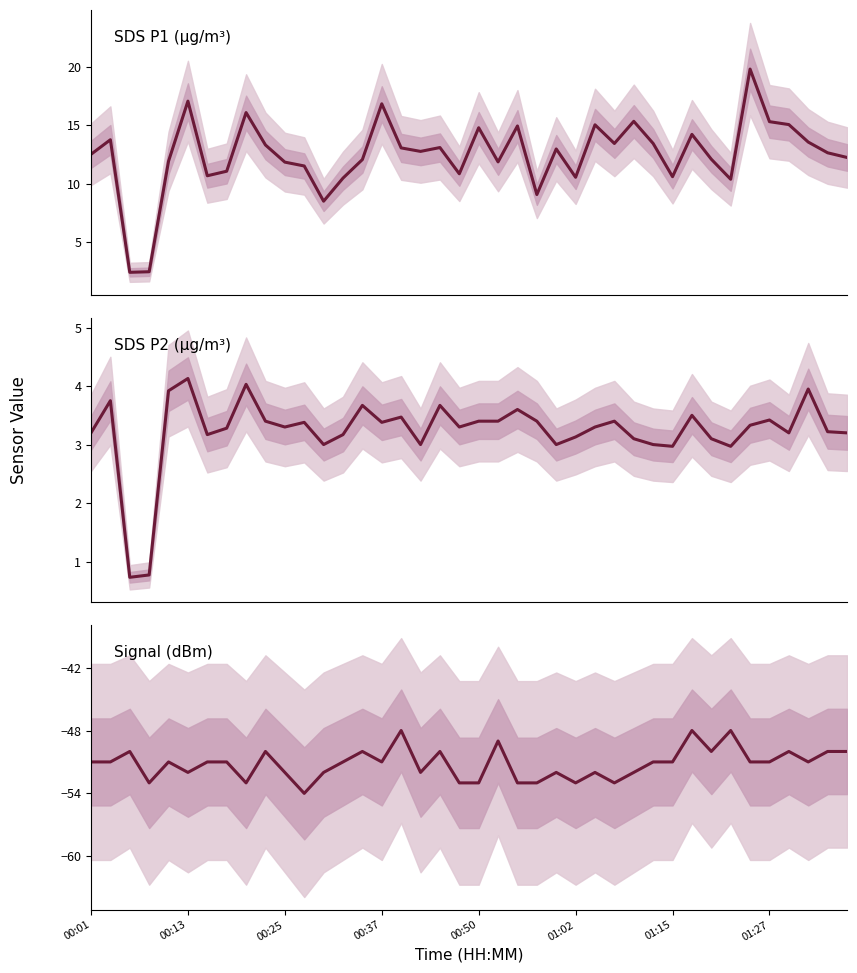

How many interior local valleys does the SDS_P1 series have?

11